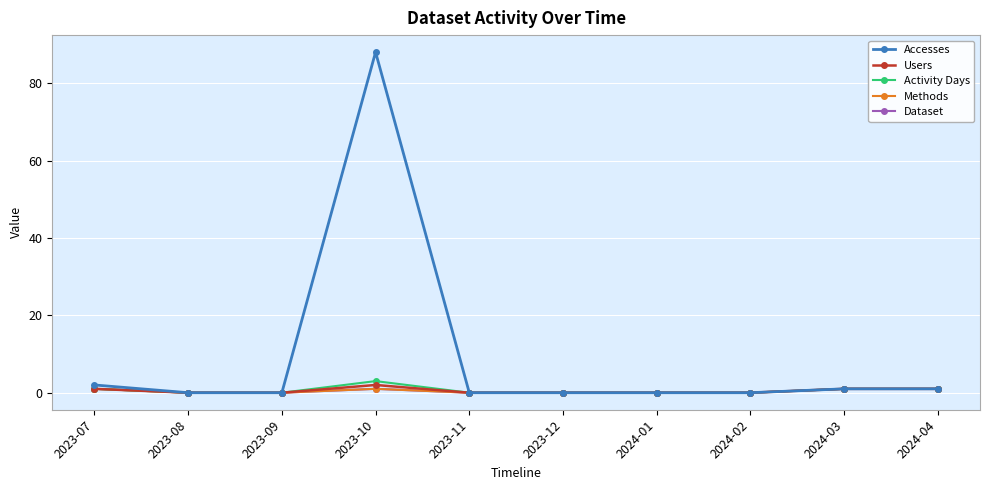

True or false: Users and Methods intersect in this chart.

False